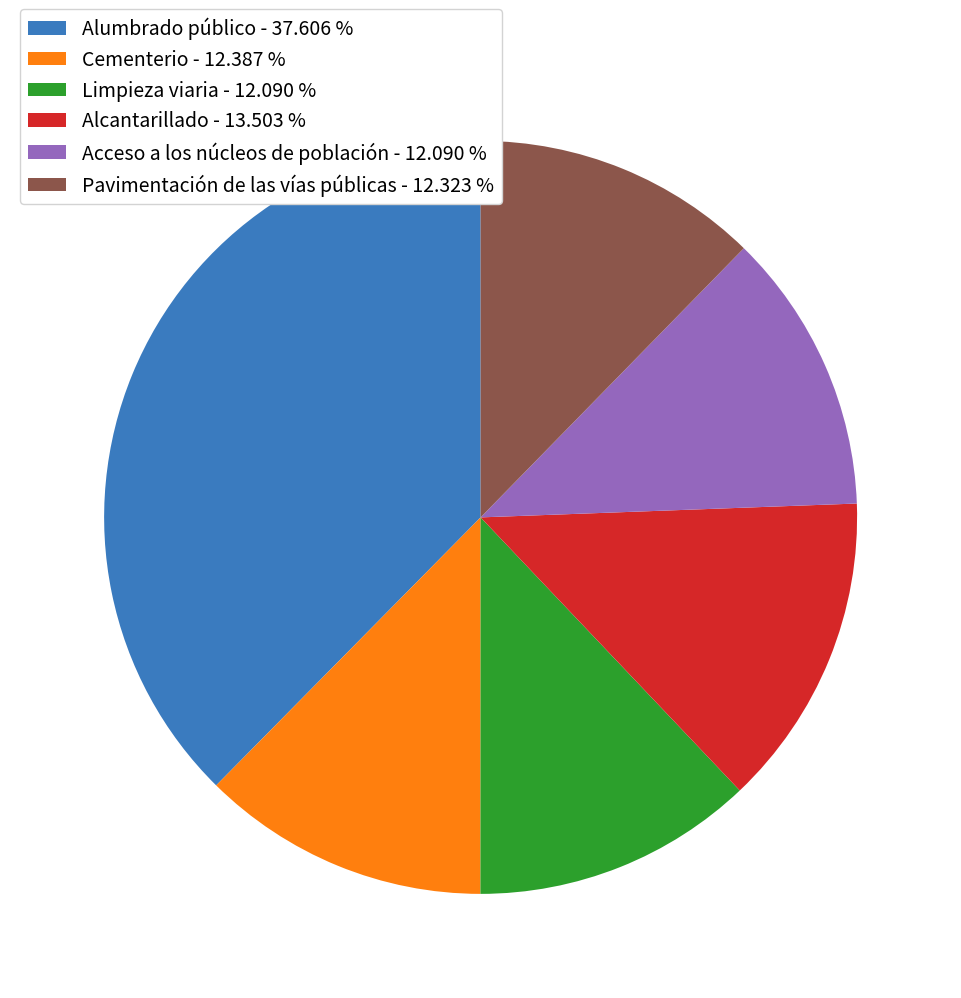

Is there any slice that represents more than half of the pie?

No